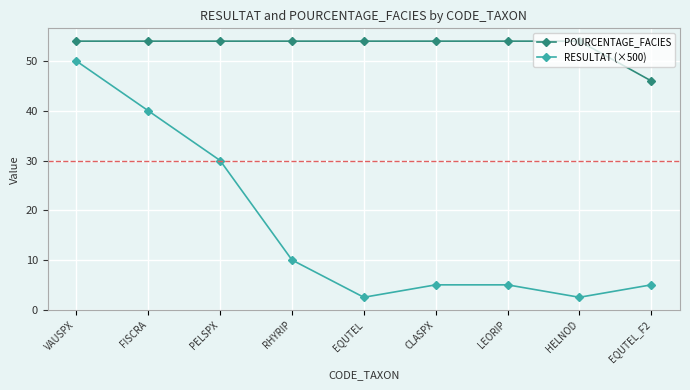

Is this an area chart (filled region under the line)?

No